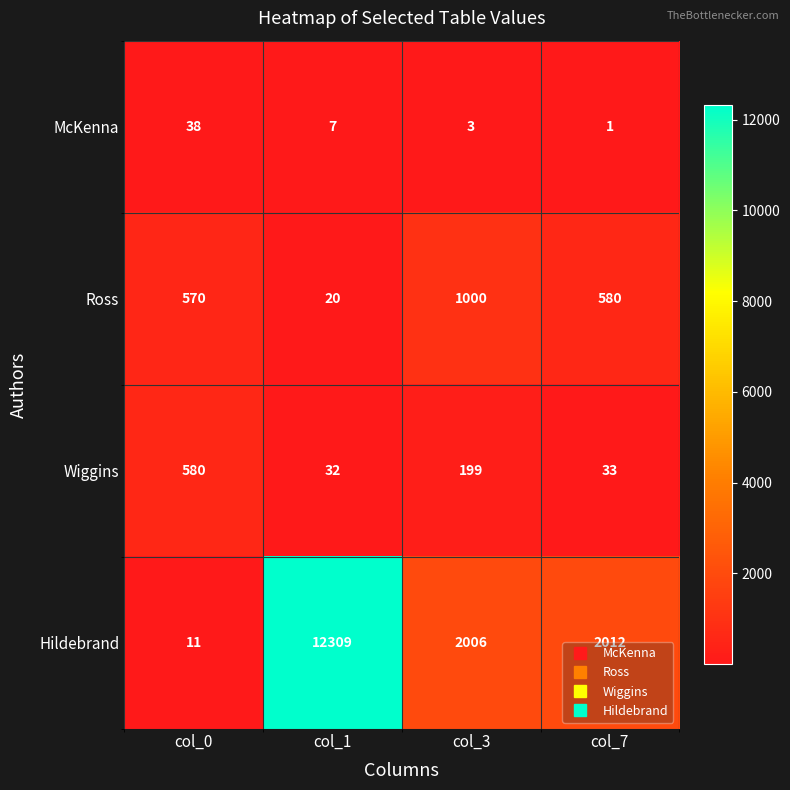

List the labels in order of Hildebrand value, smallest first.

col_0, col_3, col_7, col_1